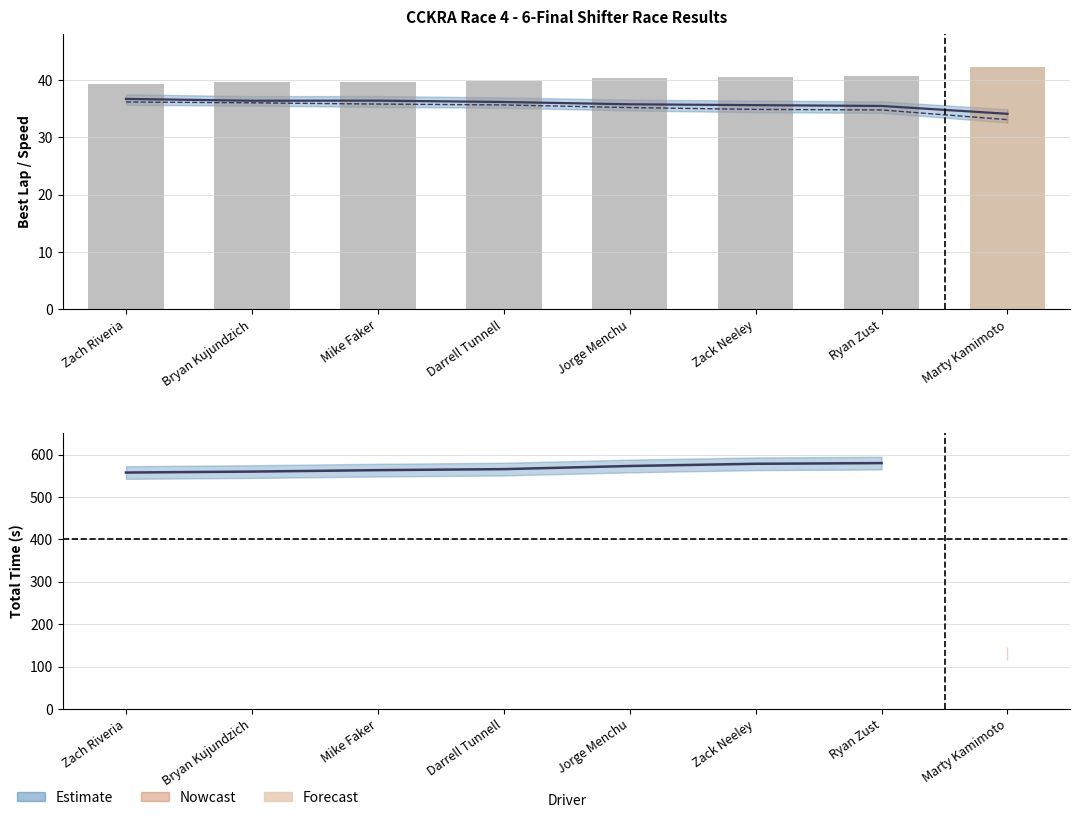

What is the greatest value displayed?

42.2